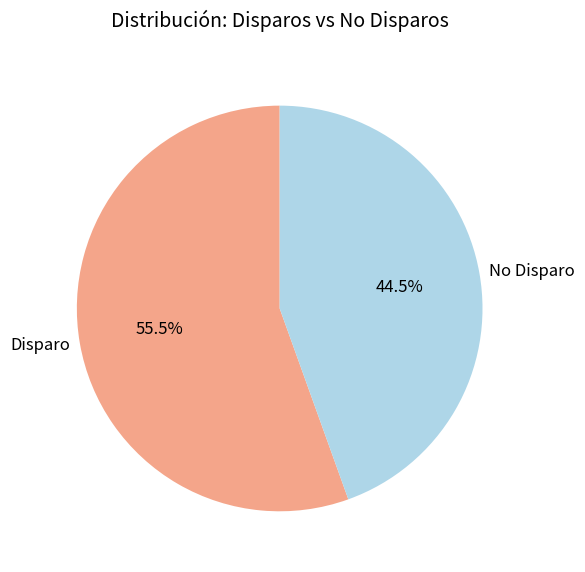

Count the number of slices in the pie.

2